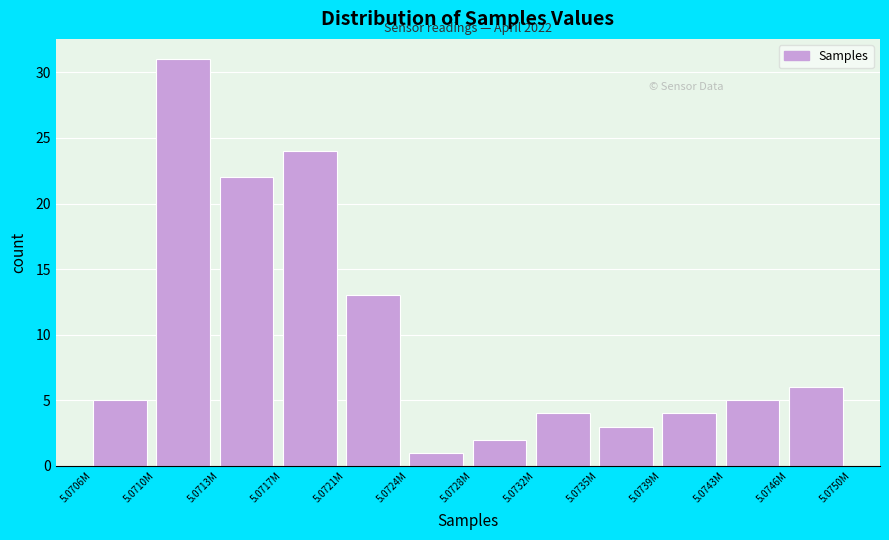

Reading left to right, what are all the values shown in this chart?

5	31	22	24	13	1	2	4	3	4	5	6